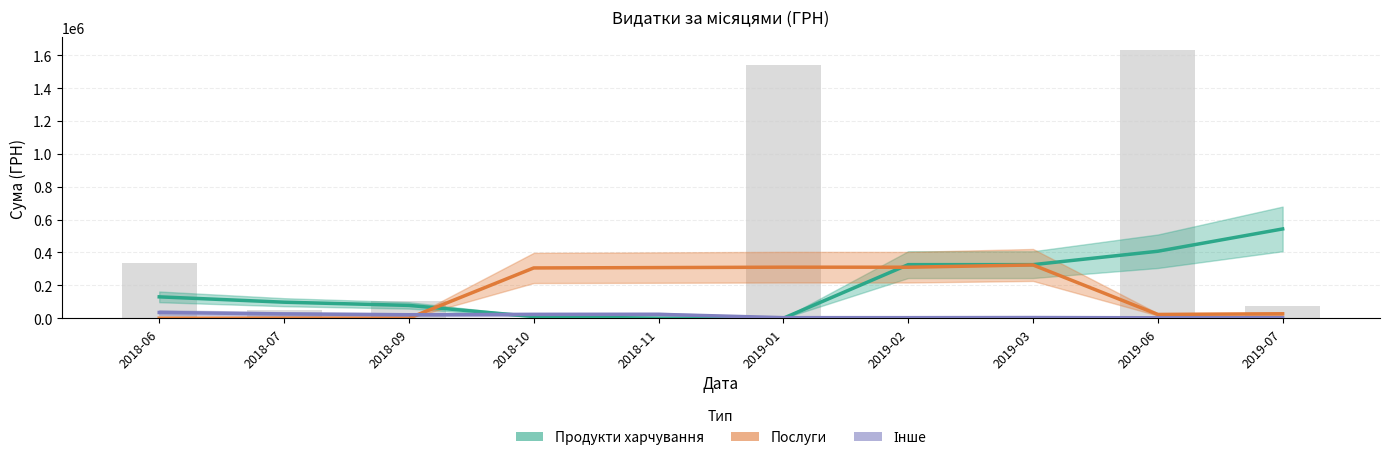

What is the label of the 8th bar from the right?

2018-09